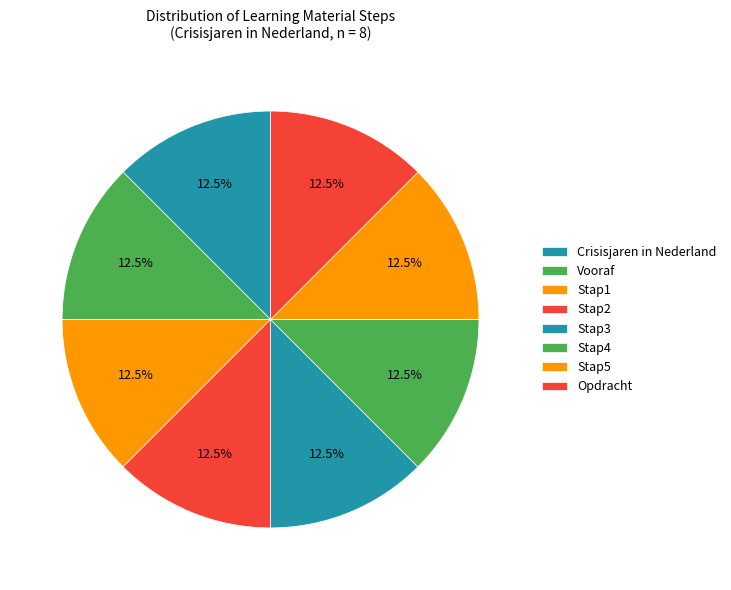

Count the number of slices in the pie.

8